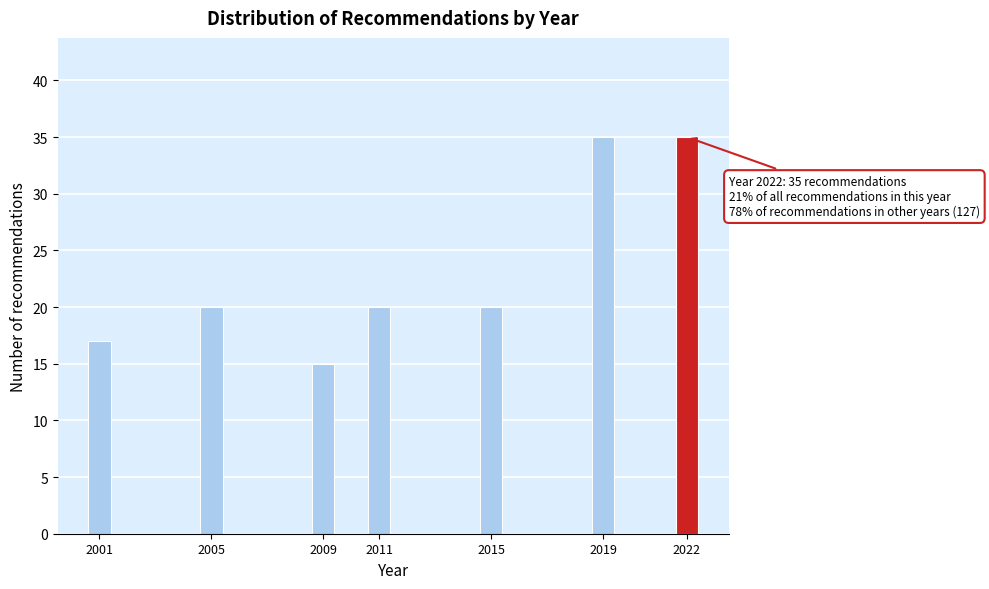

Reading left to right, list all the values displayed in this chart.

17	20	15	20	20	35	35